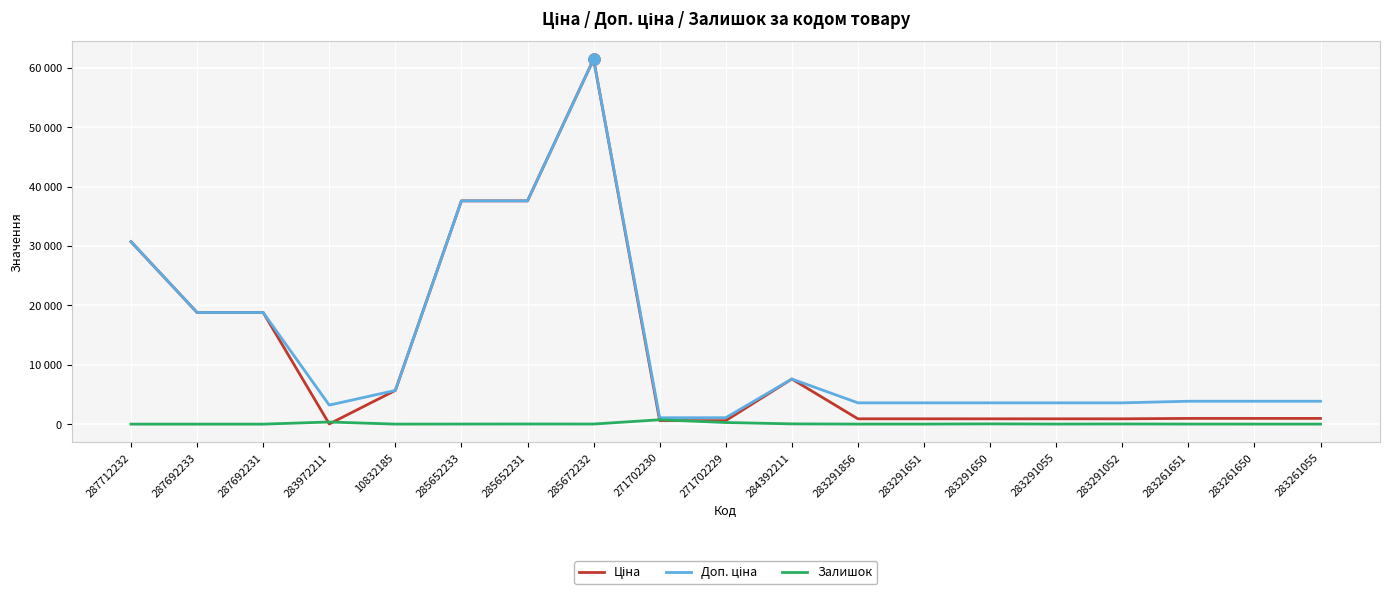

Is this an area chart (filled region under the line)?

No